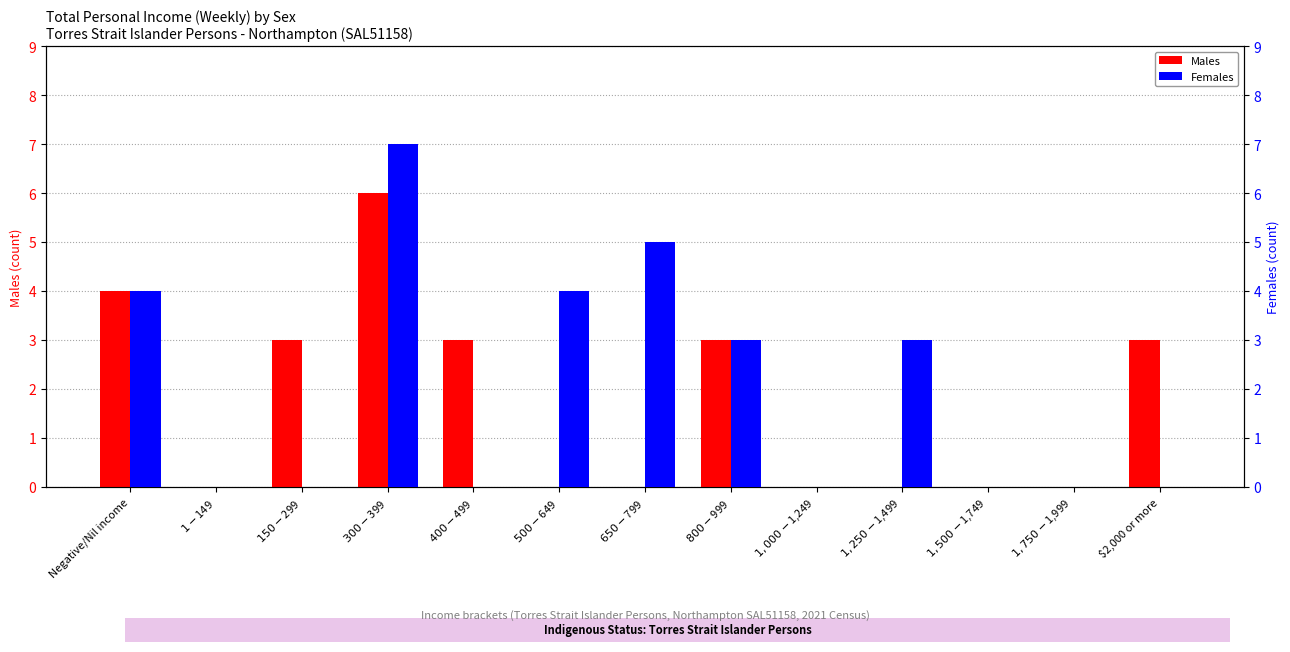

True or false: Males has a value of 2 at Negative/Nil income.

False